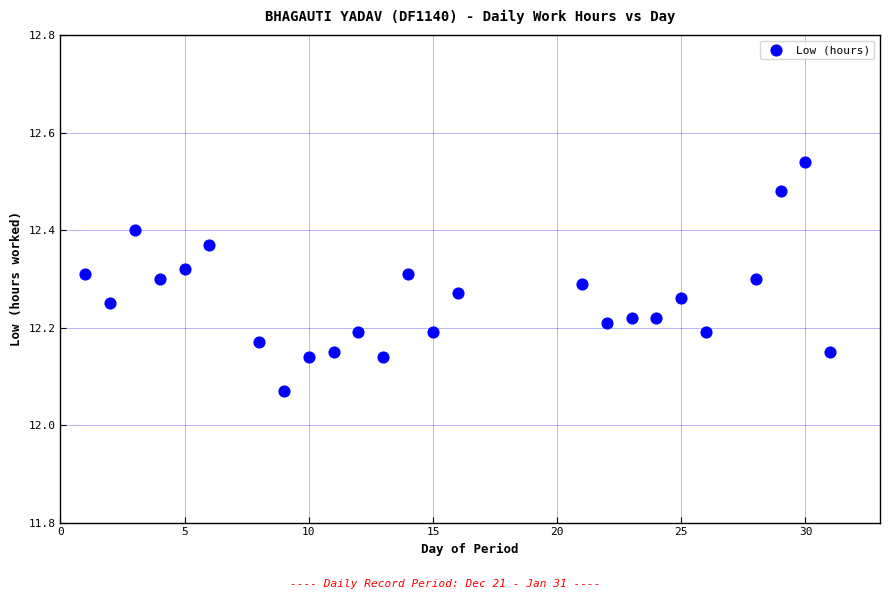

What is the range of Y values (max minus min)?

0.5